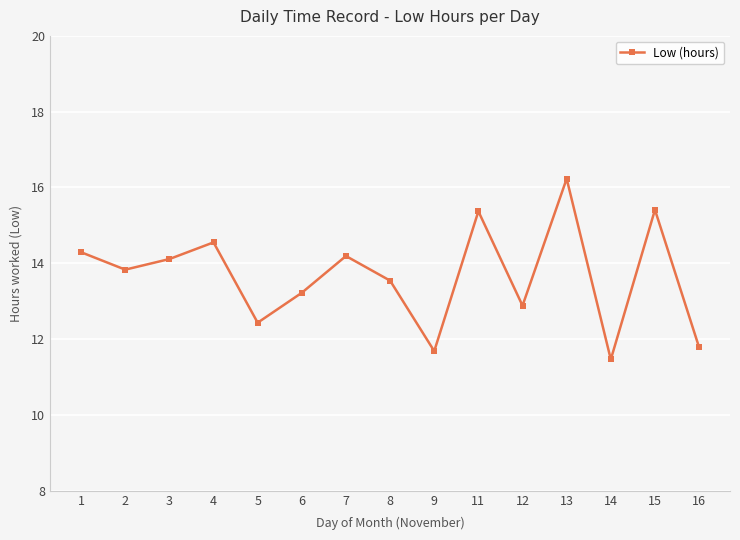

How many lines are shown in the chart?

1